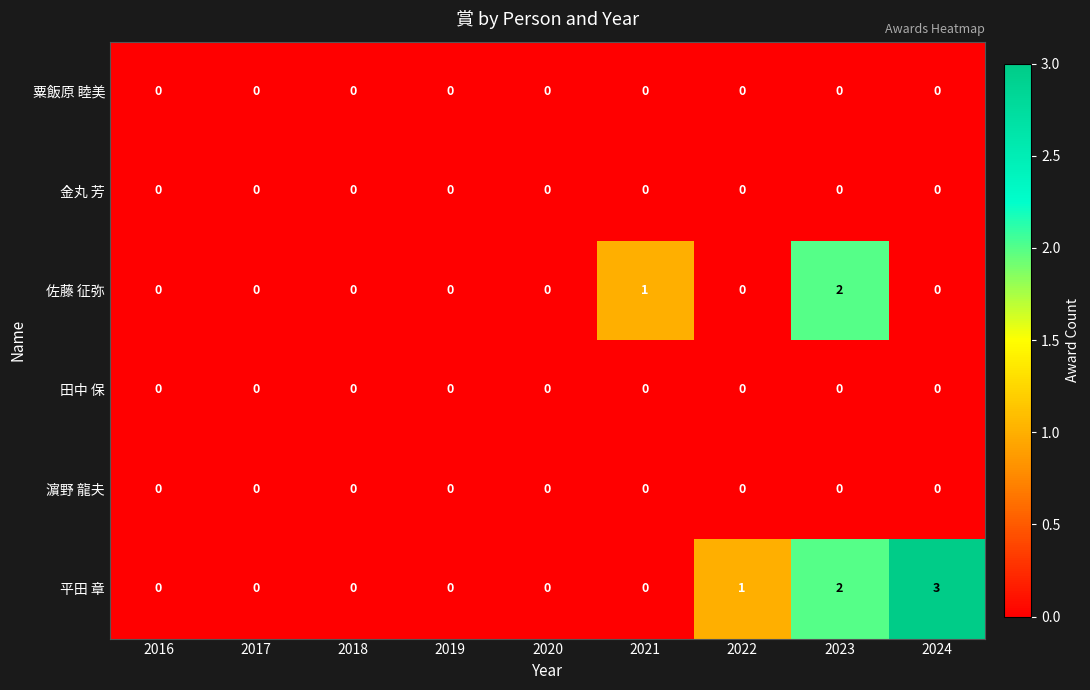

At which category is the sum across all series the highest?

2023